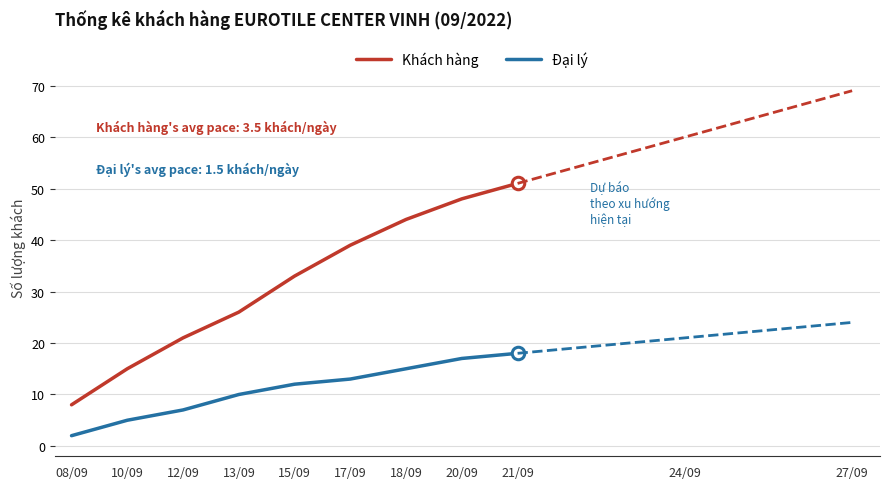

Which series has the largest total across all categories?

Khách hàng